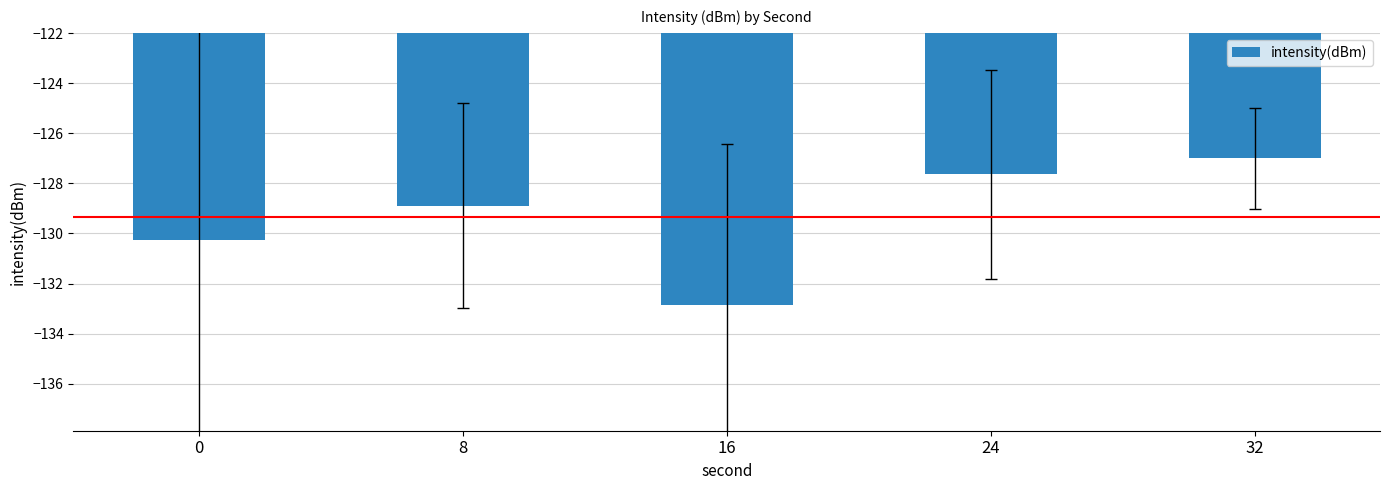

Which has a higher value, 0 or 32?

32